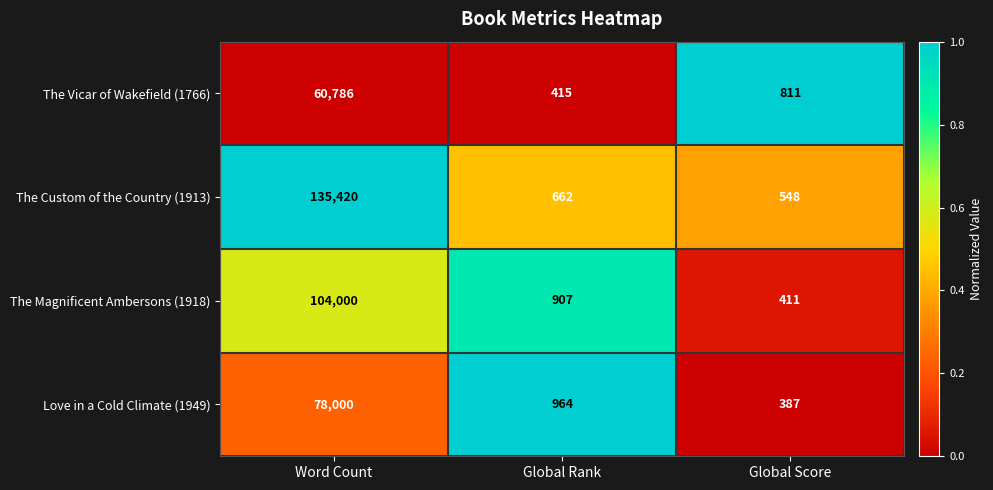

Which series changed the most between Word Count and Global Rank?

The Custom of the Country (1913)